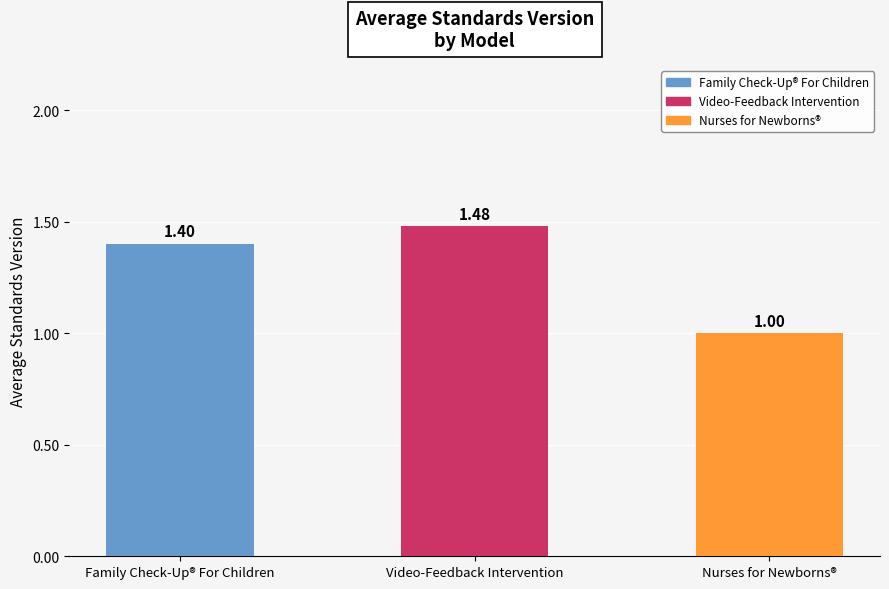

Which category has the highest value across all series?

Video-Feedback Intervention